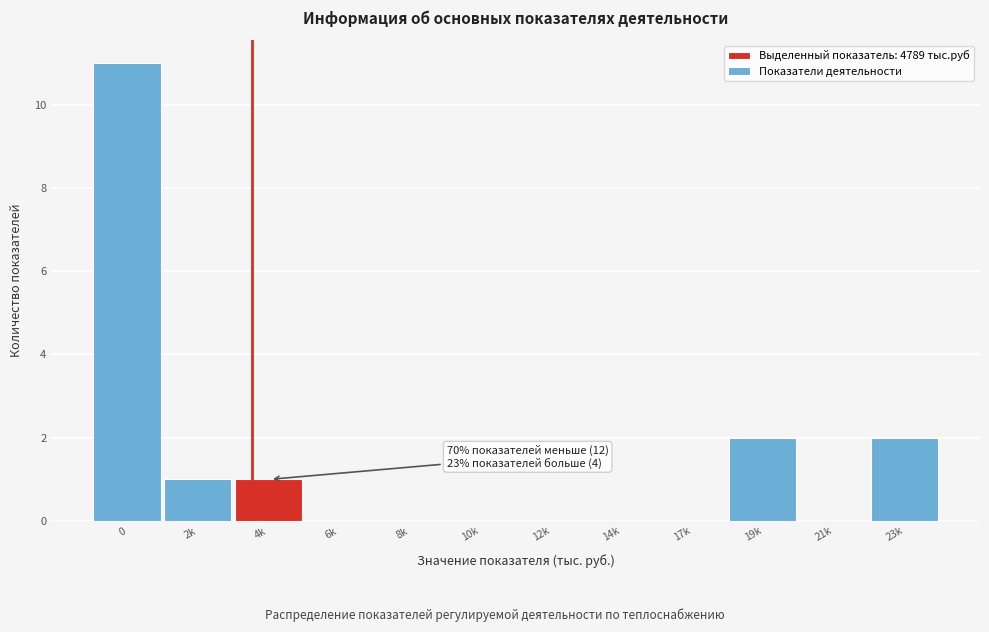

Reading left to right, list all the values displayed in this chart.

0=11	2k=1	4k=1	6k=0	8k=0	10k=0	12k=0	14k=0	17k=0	19k=2	21k=0	23k=2